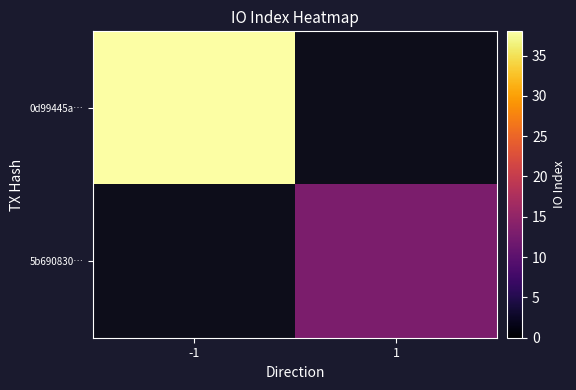

Which has a higher value, 1 or -1?

-1